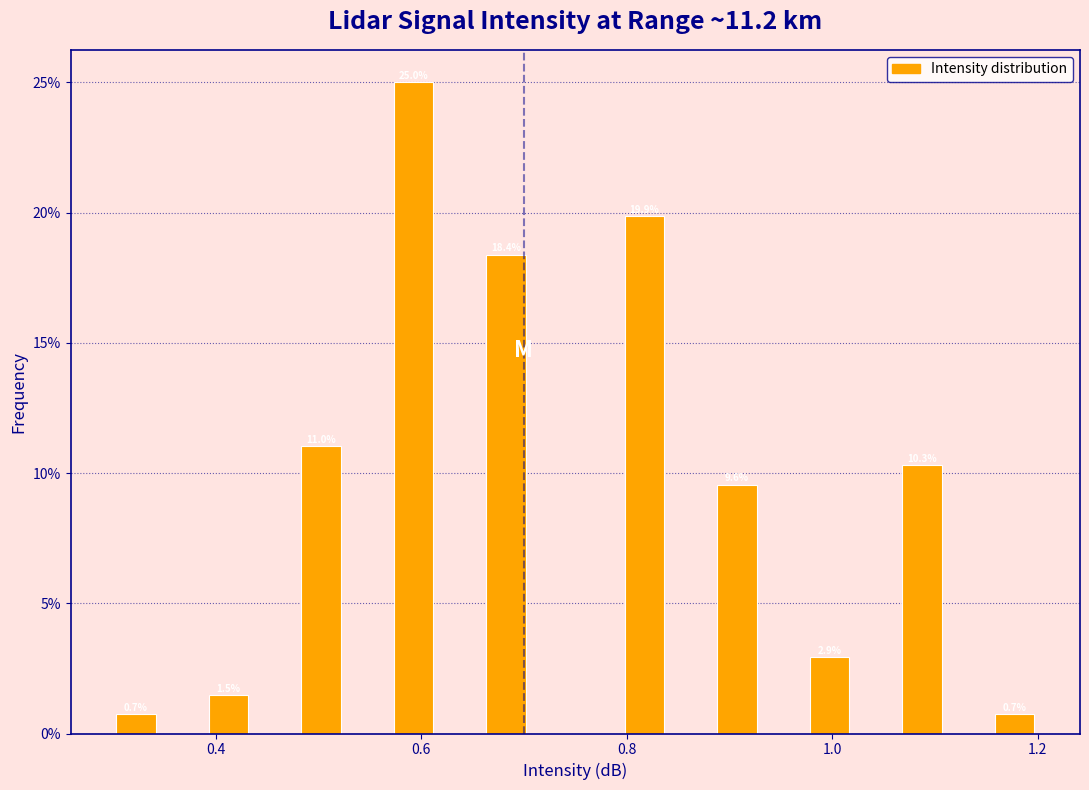

Read against the x-axis, roughly where is the centre of the tallest bar?

0.60